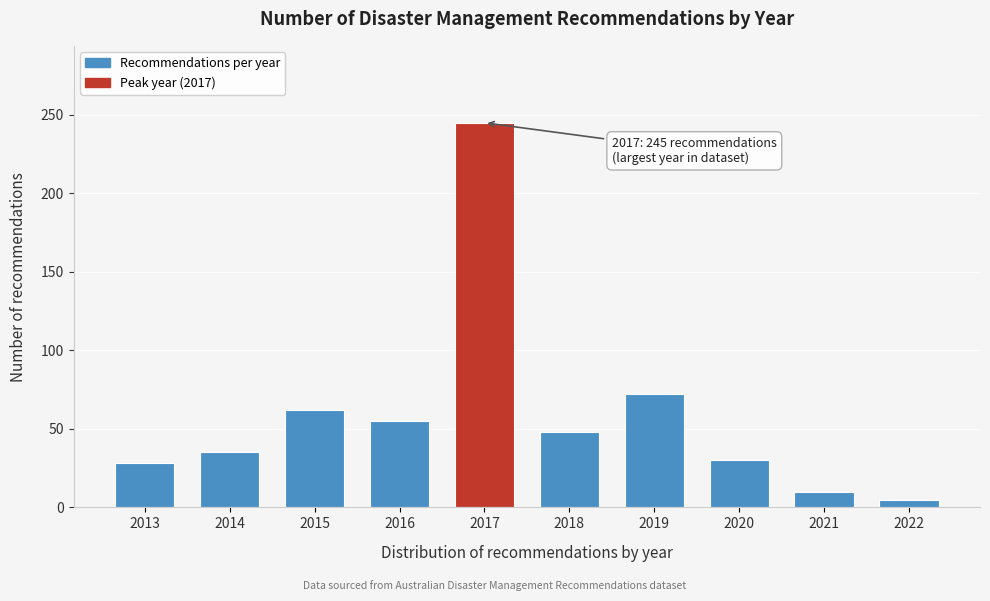

Reading left to right, transcribe all the data shown in this chart.

2013=28	2014=35	2015=62	2016=55	2017=245	2018=48	2019=72	2020=30	2021=10	2022=5